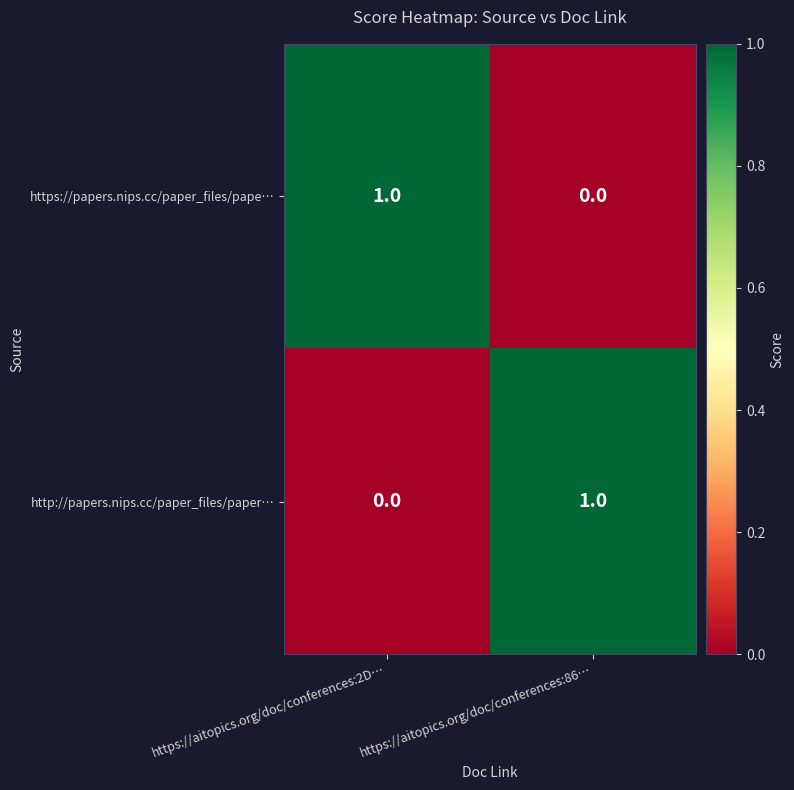

The http://papers.nips.cc/paper_files/paper… series shows 1 at https://aitopics.org/doc/conferences:86…. True or false?

True